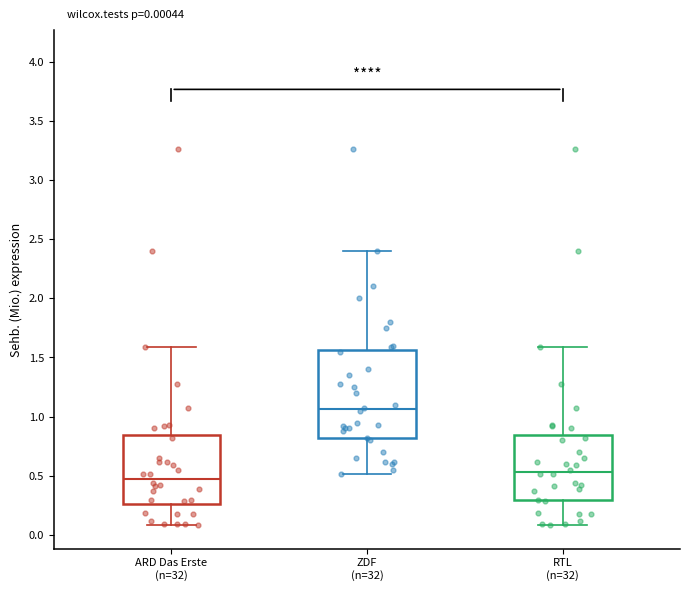

Which box's median line is the highest?

ZDF (n=32)